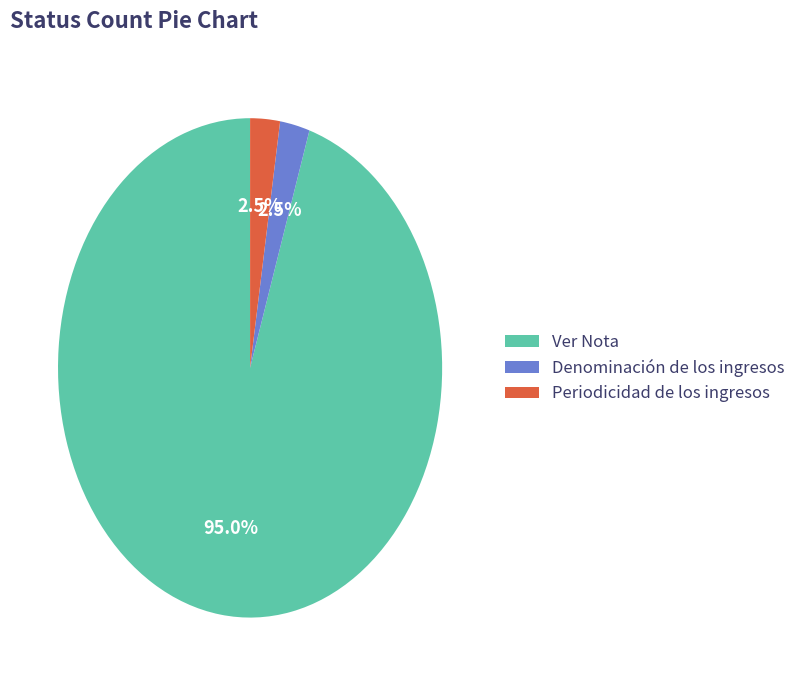

Count the number of slices in the pie.

3